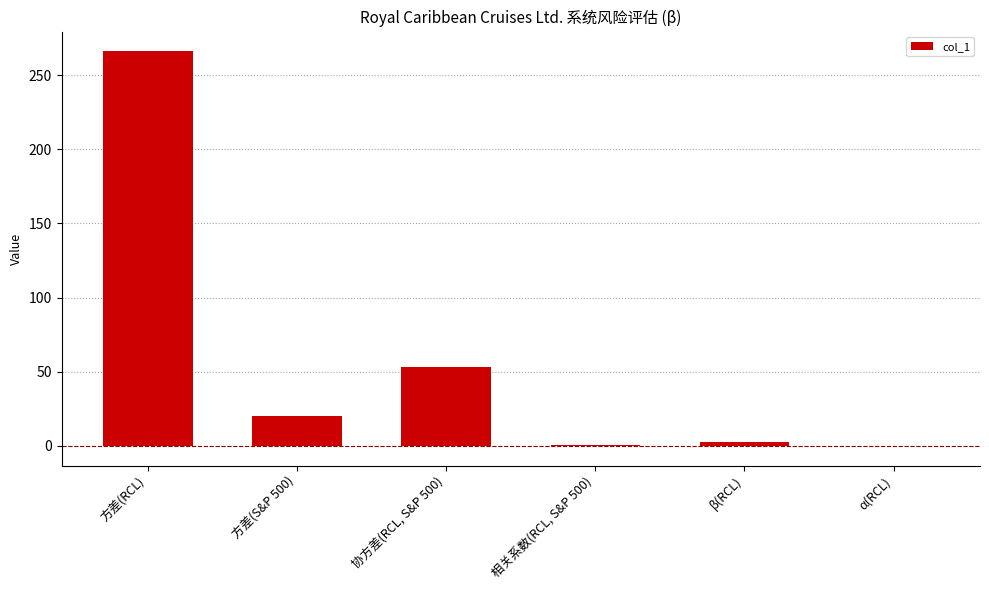

What is the change in value from 相关系数(RCL, S&P 500) to β(RCL)?

+1.9